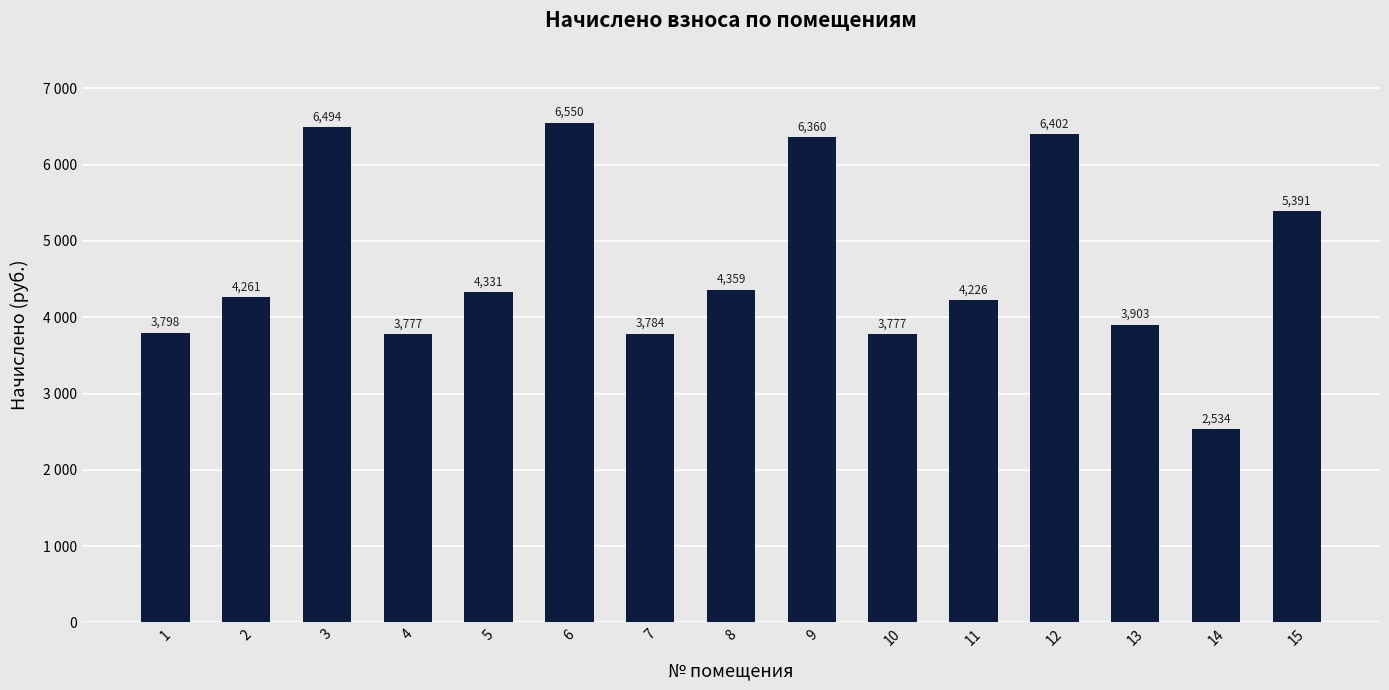

The chart shows a value of 8329.8 at 9. True or false?

False